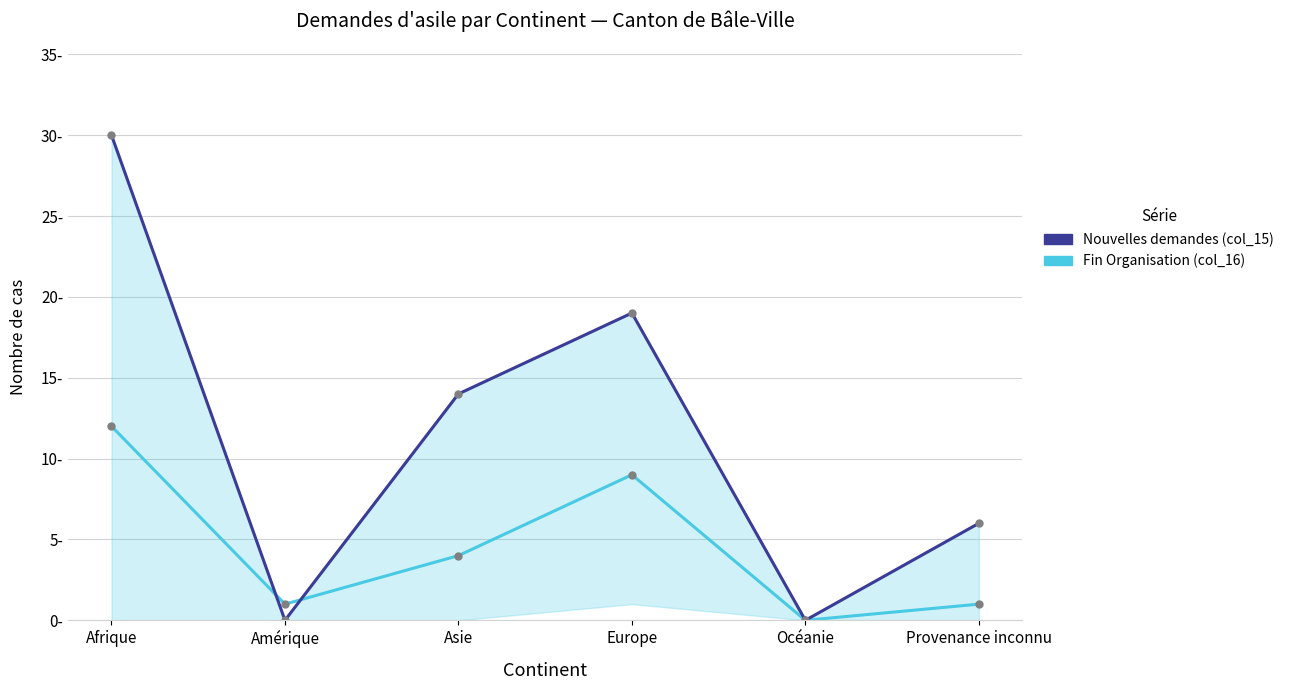

True or false: Nouvelles demandes (col_15) has a value of 14 at Amérique.

False